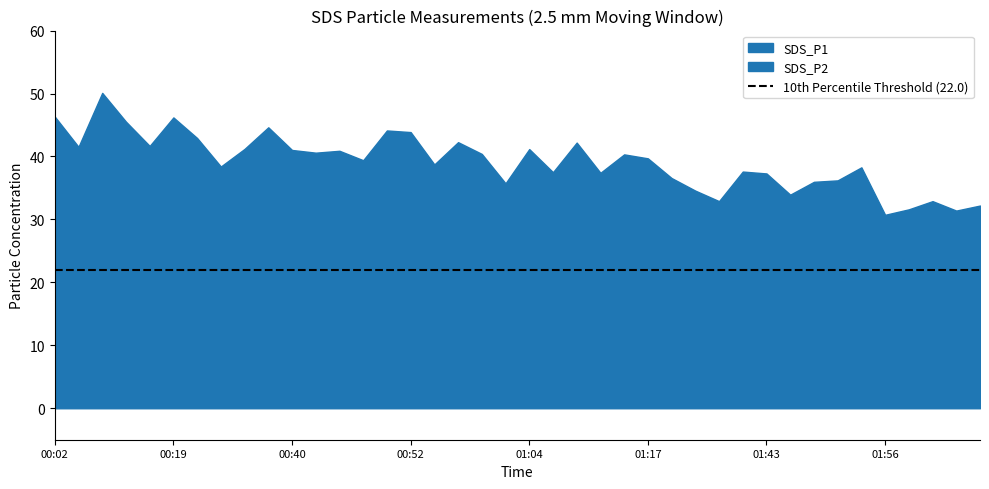

True or false: SDS_P2 and SDS_P1 intersect in this chart.

False